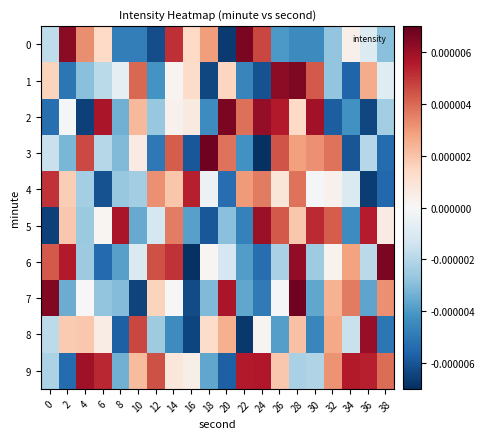

Reading right to left, transcribe all the data shown in this chart.

0: 38=-0.0	36=-0.0	34=0.0	32=-0.0	30=-0.0	28=-0.0	26=-0.0	24=0.0	22=0.0	20=-0.0	18=0.0	16=0.0	14=0.0	12=-0.0	10=-0.0	8=-0.0	6=0.0	4=0.0	2=0.0	0=-0.0
1: 38=-0.0	36=0.0	34=-0.0	32=-0.0	30=0.0	28=0.0	26=0.0	24=-0.0	22=-0.0	20=0.0	18=-0.0	16=0.0	14=0.0	12=-0.0	10=0.0	8=-0.0	6=-0.0	4=-0.0	2=-0.0	0=0.0
2: 38=-0.0	36=-0.0	34=-0.0	32=-0.0	30=0.0	28=0.0	26=0.0	24=0.0	22=0.0	20=0.0	18=-0.0	16=0.0	14=0.0	12=-0.0	10=0.0	8=-0.0	6=0.0	4=-0.0	2=-0.0	0=-0.0
3: 38=-0.0	36=-0.0	34=-0.0	32=0.0	30=0.0	28=0.0	26=0.0	24=-0.0	22=-0.0	20=0.0	18=0.0	16=-0.0	14=0.0	12=-0.0	10=0.0	8=-0.0	6=-0.0	4=0.0	2=-0.0	0=-0.0
4: 38=-0.0	36=-0.0	34=-0.0	32=0.0	30=-0.0	28=0.0	26=0.0	24=0.0	22=0.0	20=-0.0	18=-0.0	16=0.0	14=0.0	12=0.0	10=-0.0	8=-0.0	6=-0.0	4=-0.0	2=0.0	0=0.0
5: 38=0.0	36=0.0	34=-0.0	32=0.0	30=0.0	28=0.0	26=0.0	24=0.0	22=-0.0	20=-0.0	18=-0.0	16=-0.0	14=0.0	12=-0.0	10=-0.0	8=0.0	6=0.0	4=-0.0	2=0.0	0=-0.0
6: 38=0.0	36=-0.0	34=0.0	32=0.0	30=-0.0	28=0.0	26=-0.0	24=-0.0	22=-0.0	20=-0.0	18=0.0	16=-0.0	14=0.0	12=0.0	10=-0.0	8=-0.0	6=-0.0	4=-0.0	2=0.0	0=0.0
7: 38=0.0	36=-0.0	34=0.0	32=0.0	30=-0.0	28=0.0	26=-0.0	24=-0.0	22=-0.0	20=0.0	18=-0.0	16=-0.0	14=0.0	12=0.0	10=-0.0	8=-0.0	6=-0.0	4=-0.0	2=-0.0	0=0.0
8: 38=-0.0	36=0.0	34=-0.0	32=0.0	30=-0.0	28=0.0	26=-0.0	24=0.0	22=-0.0	20=0.0	18=0.0	16=-0.0	14=-0.0	12=-0.0	10=0.0	8=-0.0	6=0.0	4=0.0	2=0.0	0=-0.0
9: 38=0.0	36=0.0	34=0.0	32=0.0	30=-0.0	28=-0.0	26=0.0	24=0.0	22=0.0	20=-0.0	18=-0.0	16=0.0	14=0.0	12=0.0	10=0.0	8=-0.0	6=0.0	4=0.0	2=-0.0	0=-0.0